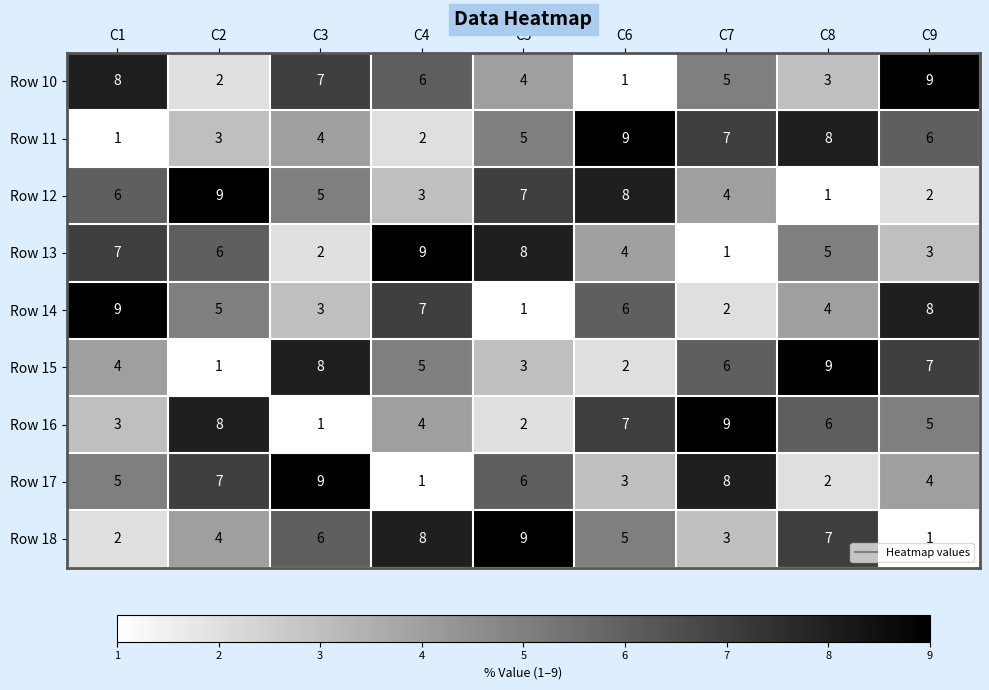

At how many categories does at least one series exceed 7?

9